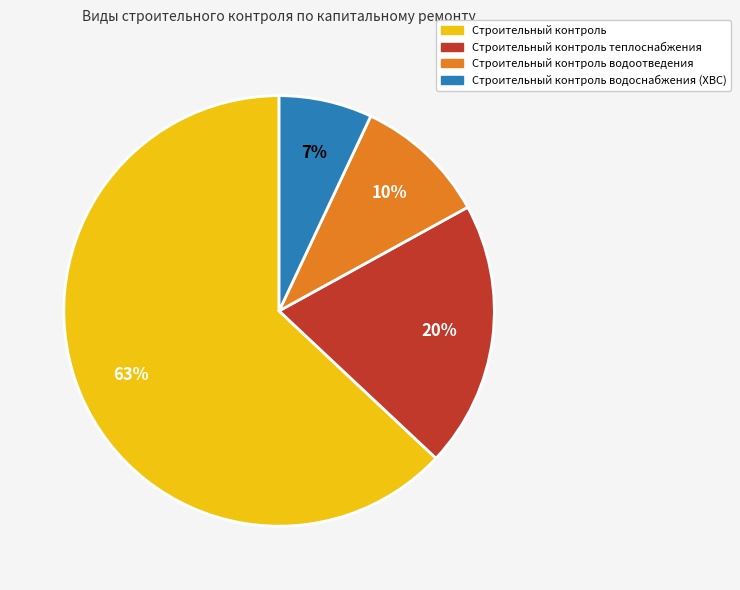

How many segments does this pie chart have?

4